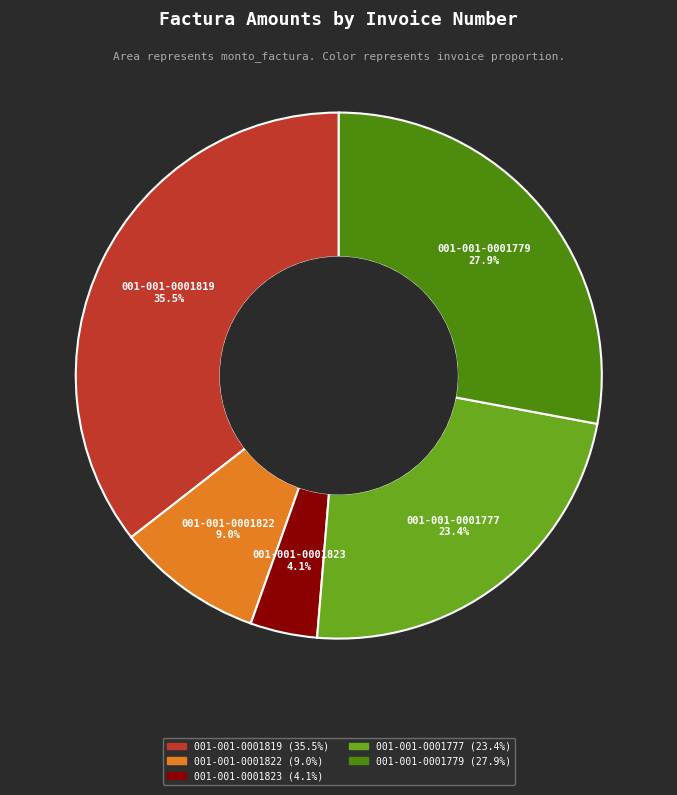

What is the total percentage of 001-001-0001819 and 001-001-0001779?

63.5%